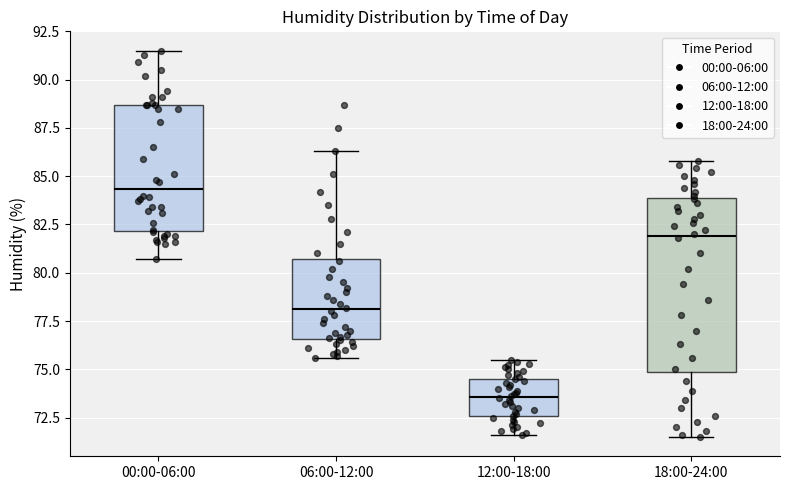

Where does the upper whisker of the box for 12:00-18:00 end on the y-axis? The values are not printed on the chart, so give them approximately, as read against the axis.

75.5